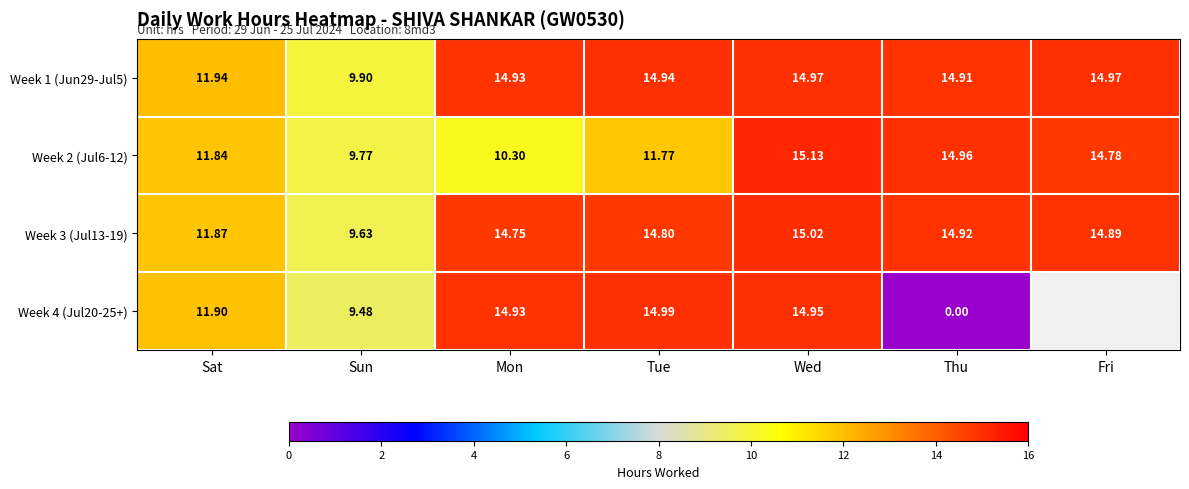

Which category has the lowest value in the Week 3 (Jul13-19) series?

Sun